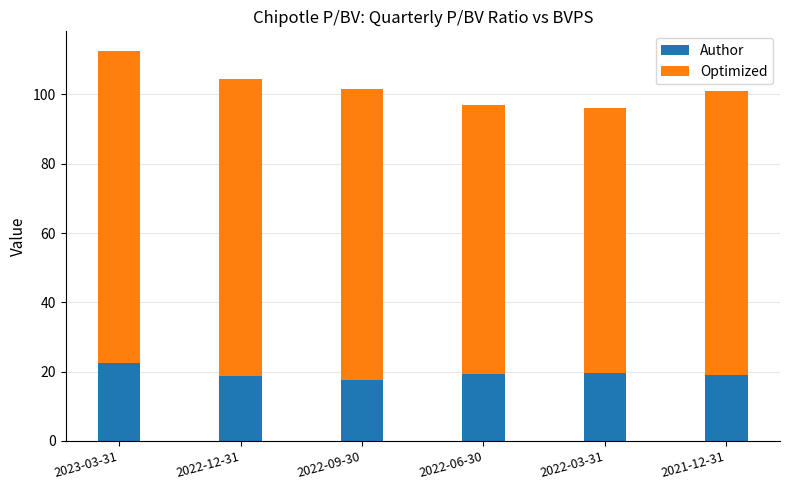

What is the minimum value for Author?

17.6